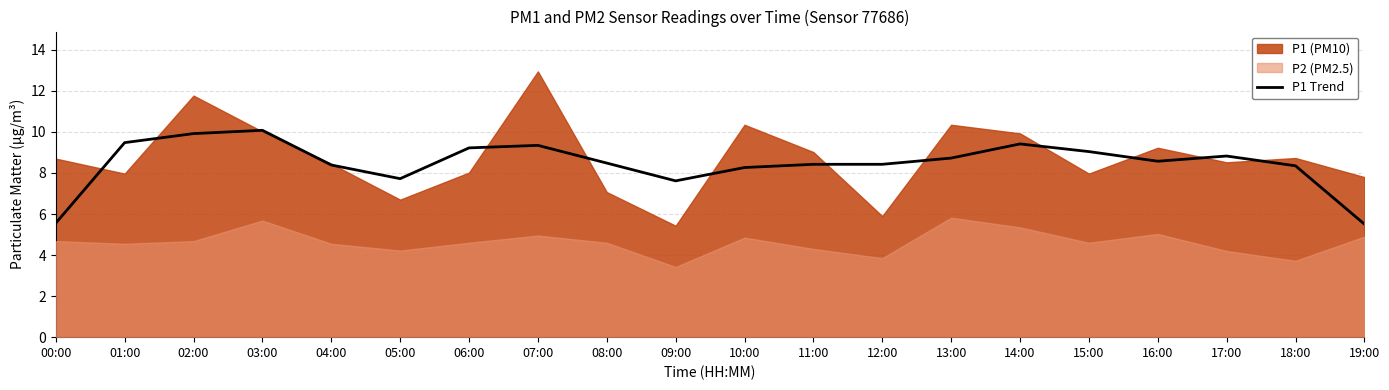

True or false: the data shows 7.6 at 09:00.

True